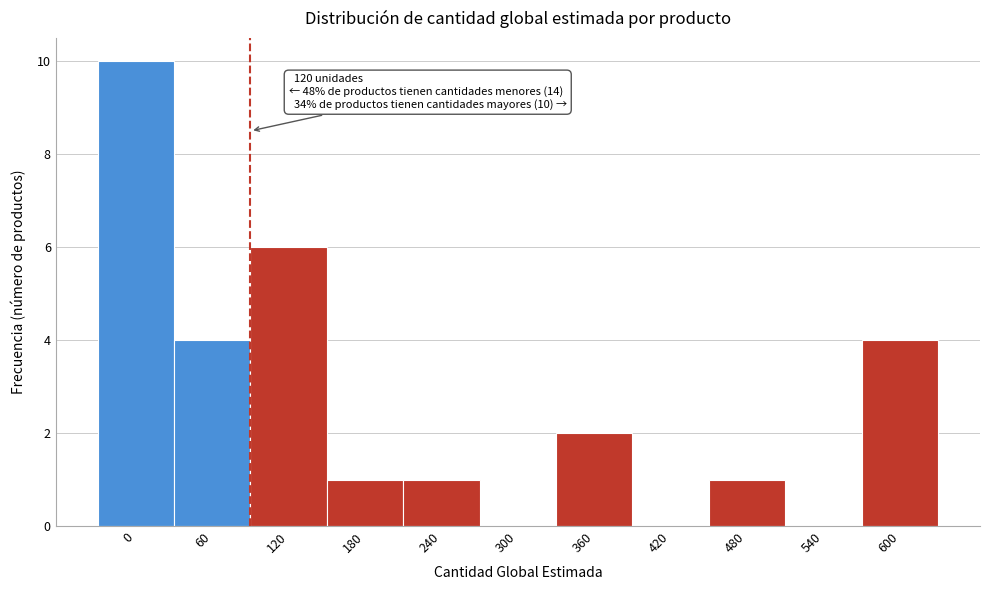

Reading right to left, what are all the values shown in this chart?

600=4	540=0	480=1	420=0	360=2	300=0	240=1	180=1	120=6	60=4	0=10